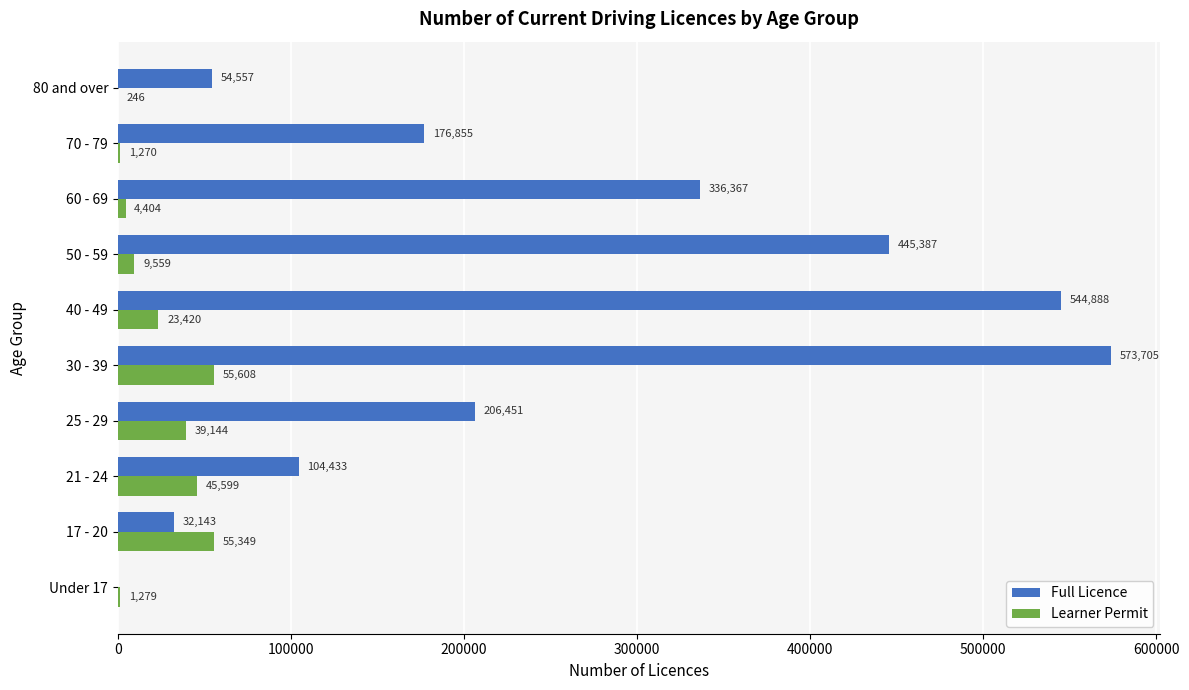

Where is Learner Permit nearest to the value 27927?

40 - 49